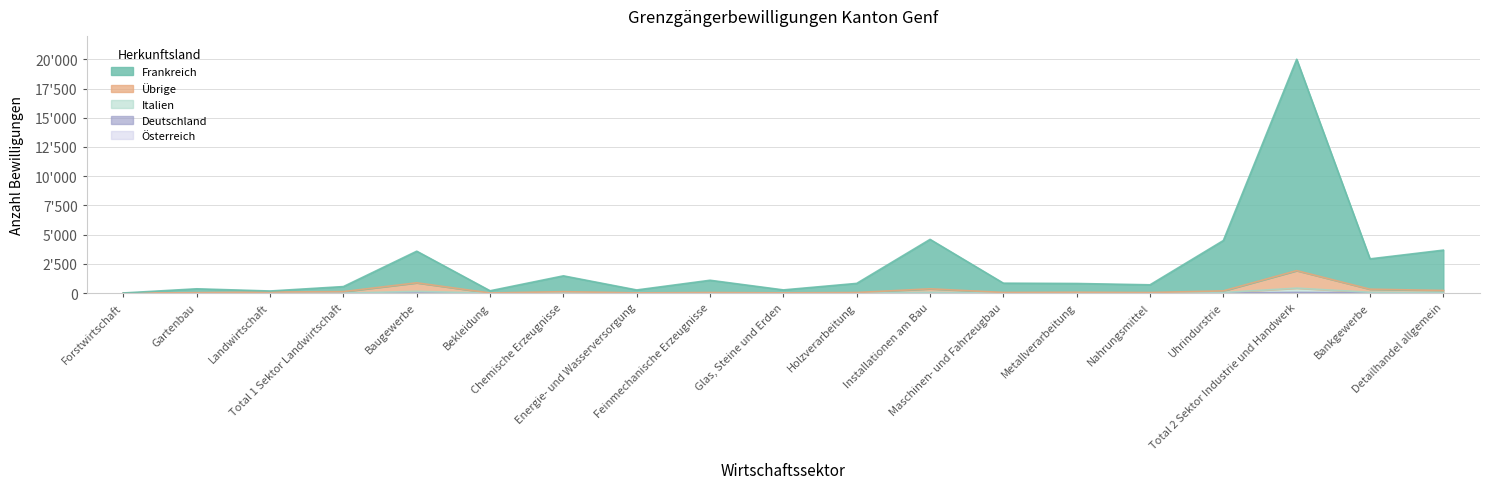

List the series in order of their peak value, highest first.

Frankreich, Übrige, Italien, Deutschland, Österreich